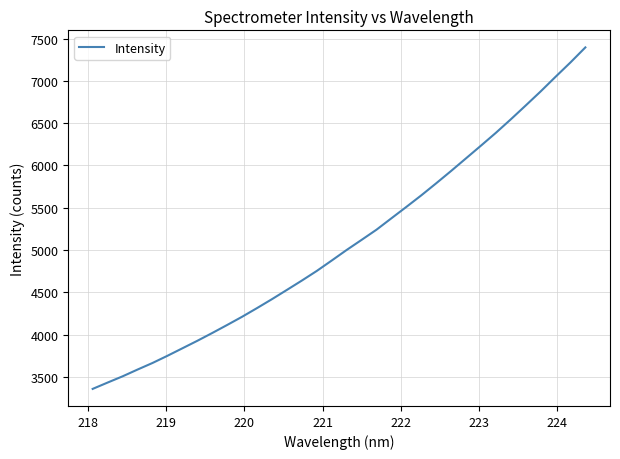

What is the minimum value shown in the chart?

3357.2